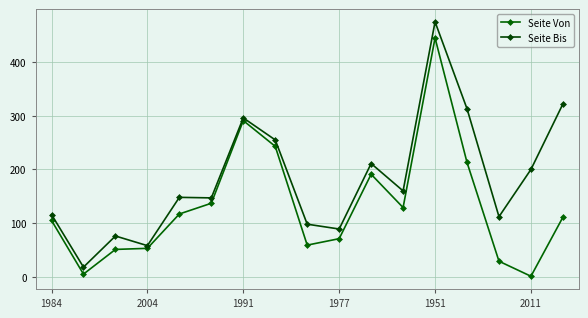

Does the chart have visible grid lines?

Yes